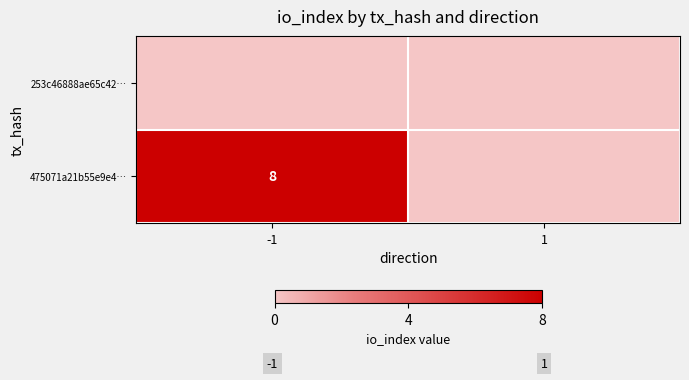

The 475071a21b55e9e4… series shows 8 at -1. True or false?

True